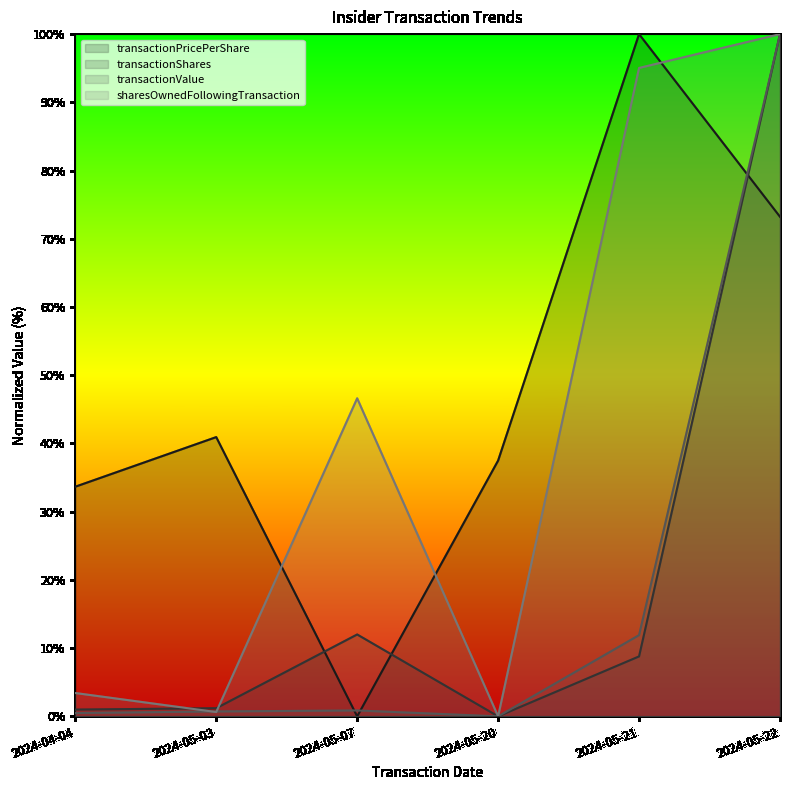

List the labels in order of transactionValue value, smallest first.

2024-05-20, 2024-04-04, 2024-05-03, 2024-05-07, 2024-05-21, 2024-05-22